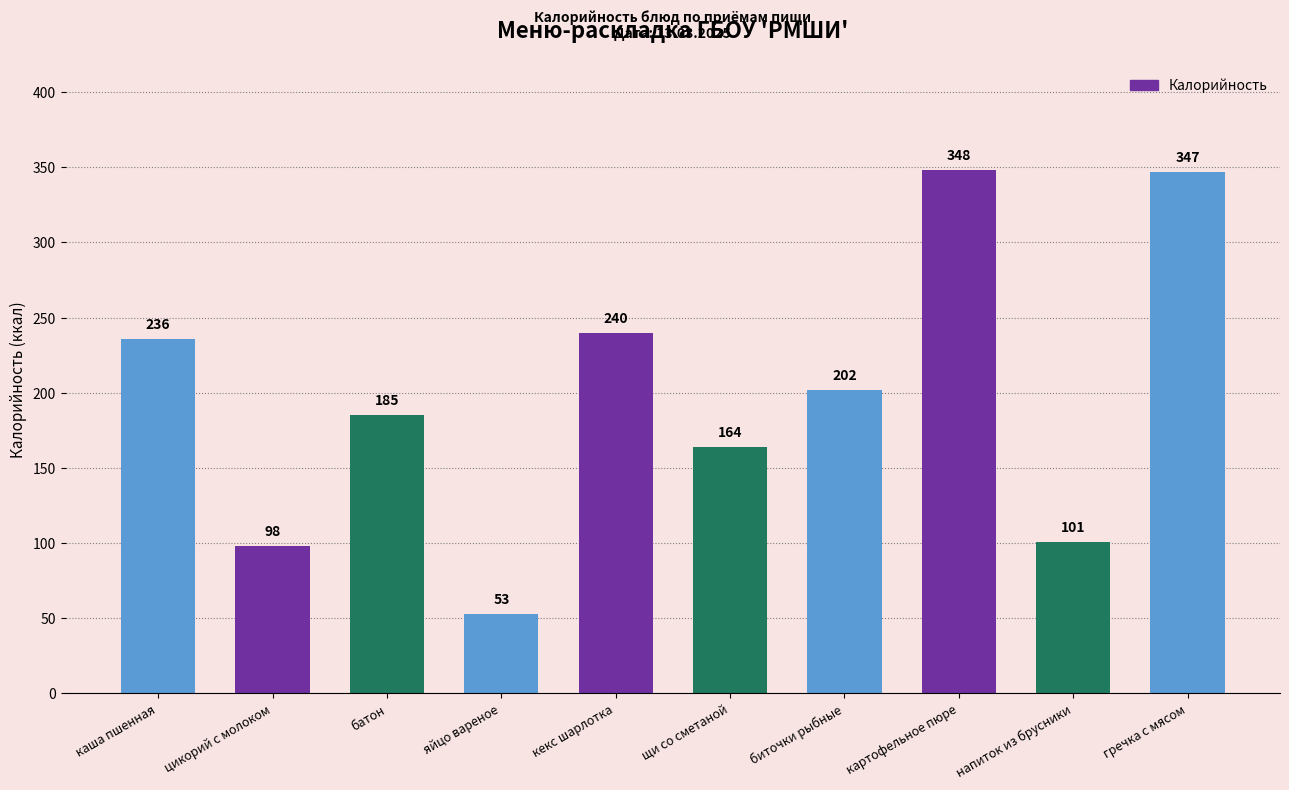

True or false: the data shows 98 at цикорий с молоком.

True